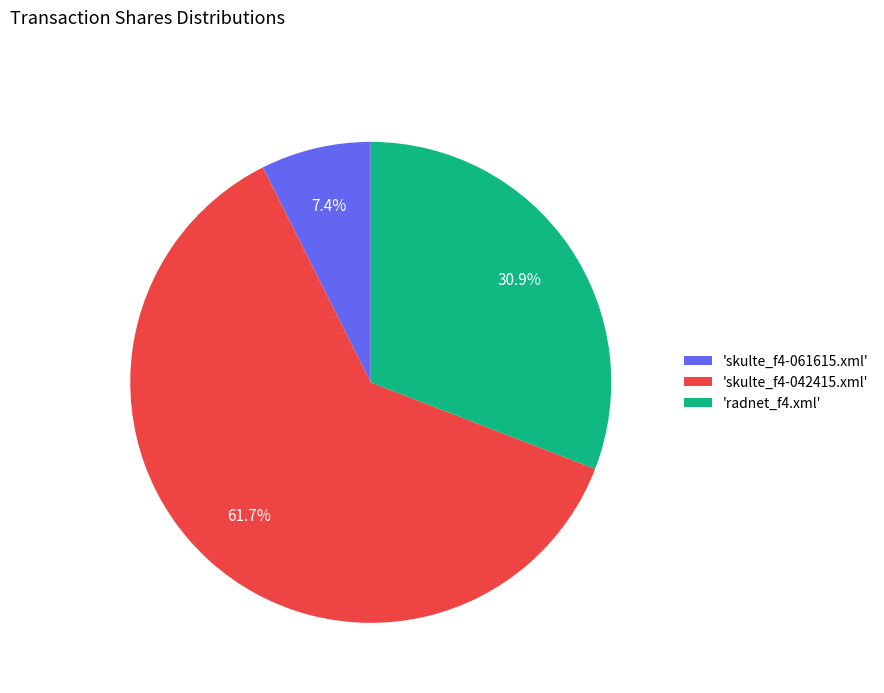

Rank the categories by value from lowest to highest.

'skulte_f4-061615.xml', 'radnet_f4.xml', 'skulte_f4-042415.xml'